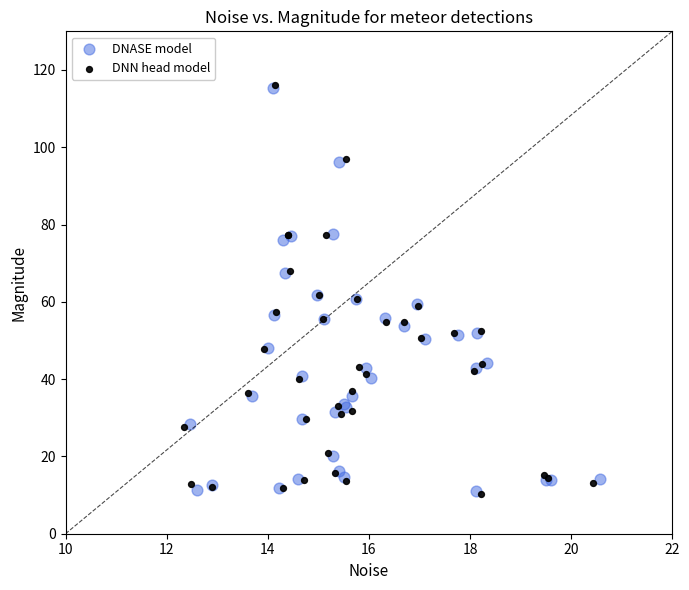

Which series has the largest Y range (max minus min)?

DNN head model